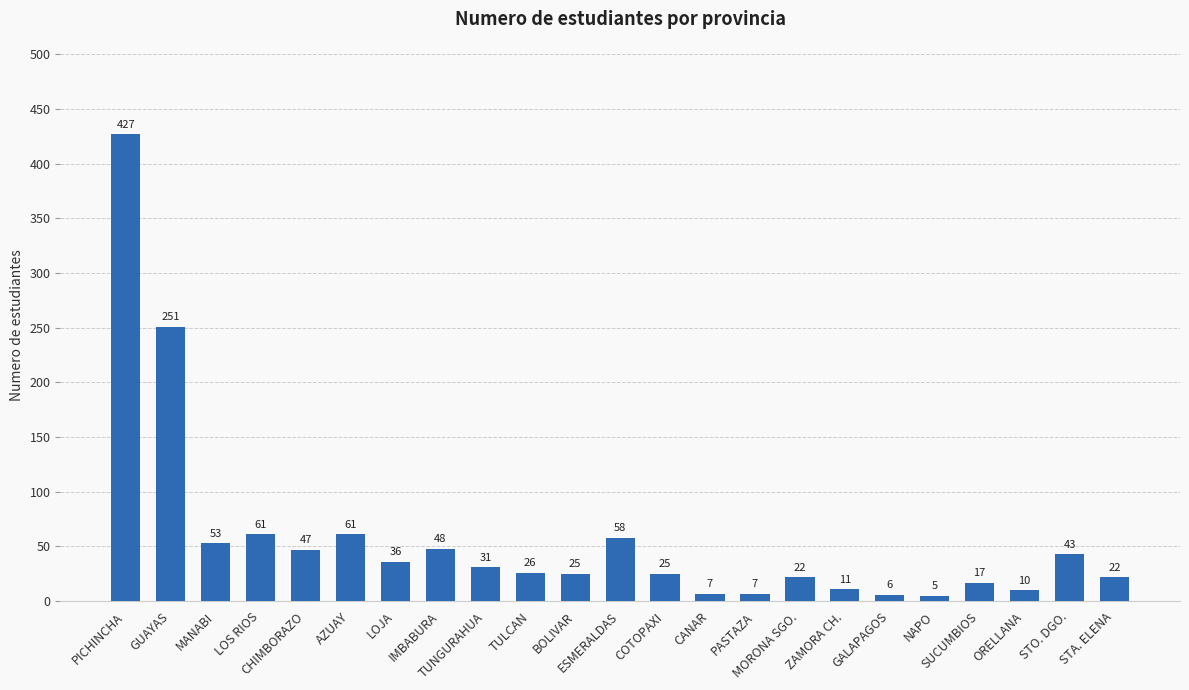

Where does the data first go above 26?

PICHINCHA